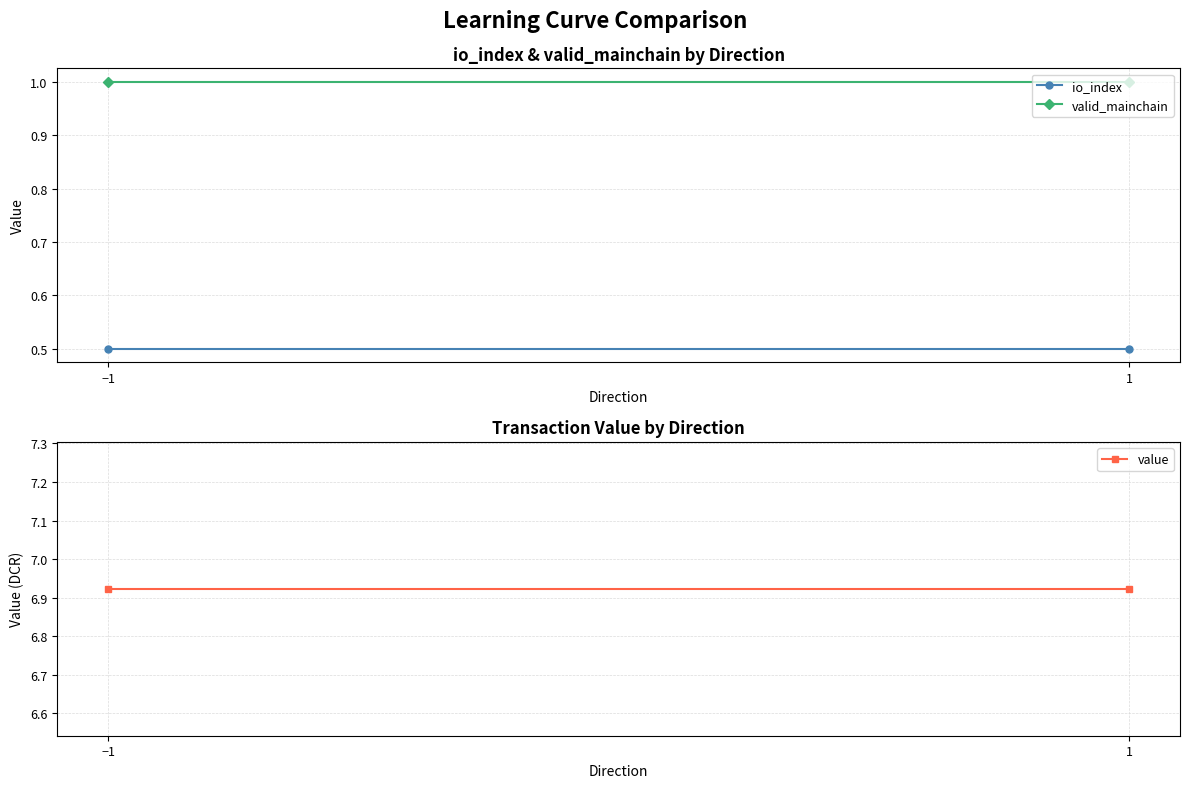

Reading left to right, list all the values displayed in this chart.

io_index: 0.5	0.5
valid_mainchain: 1.0	1.0
value: 6.9	6.9